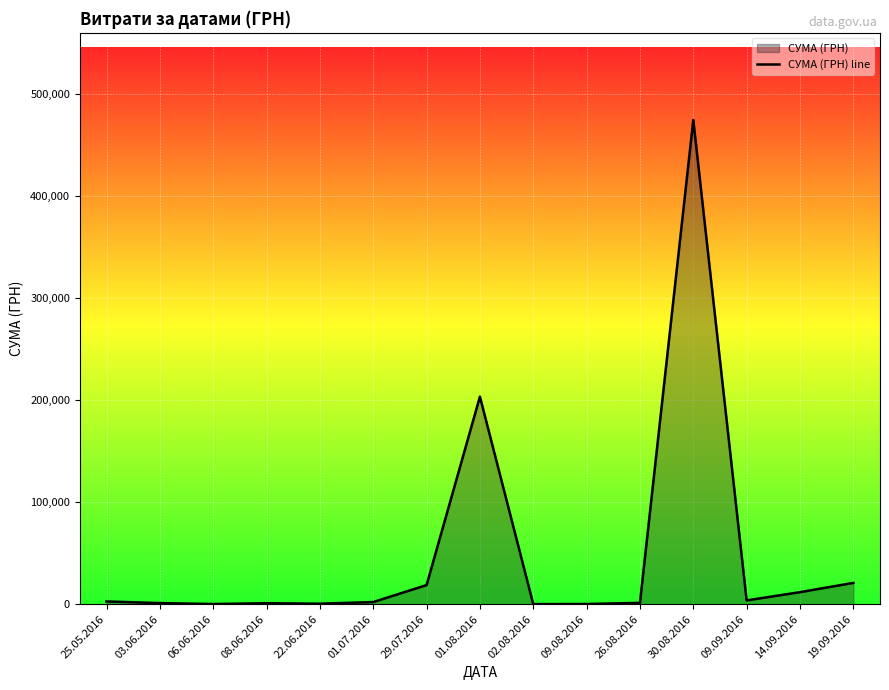

Which category has the lowest value across all series?

02.08.2016